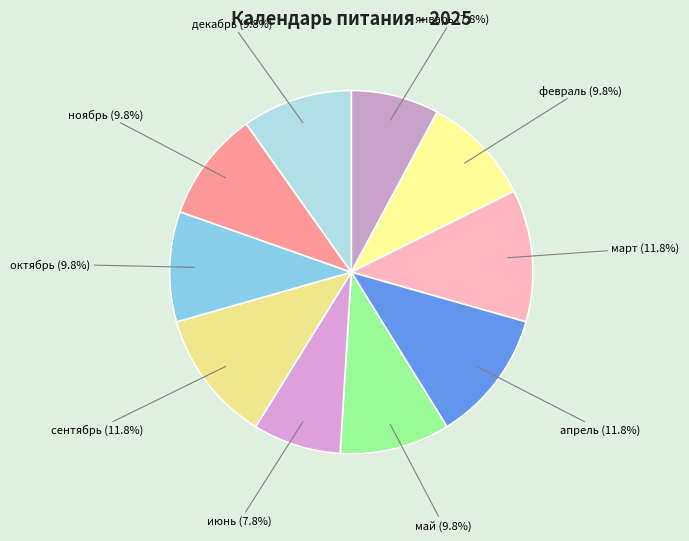

Do апрель and сентябрь together represent more than half of the pie?

No